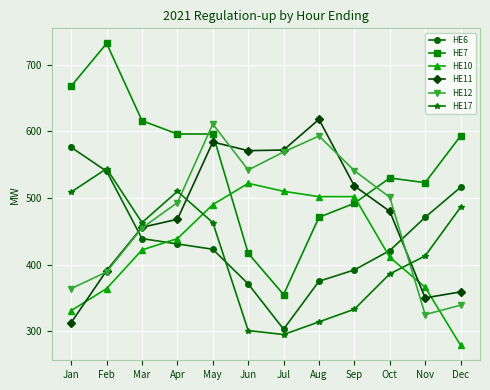

How many lines are shown in the chart?

6